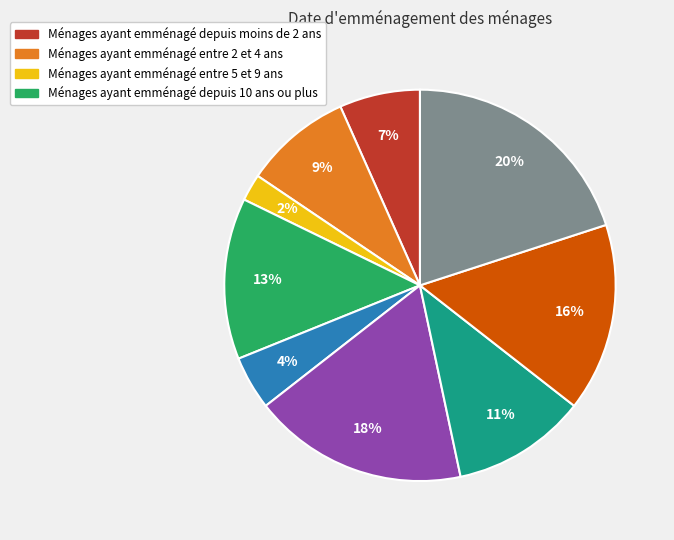

Is there any slice that represents more than half of the pie?

No